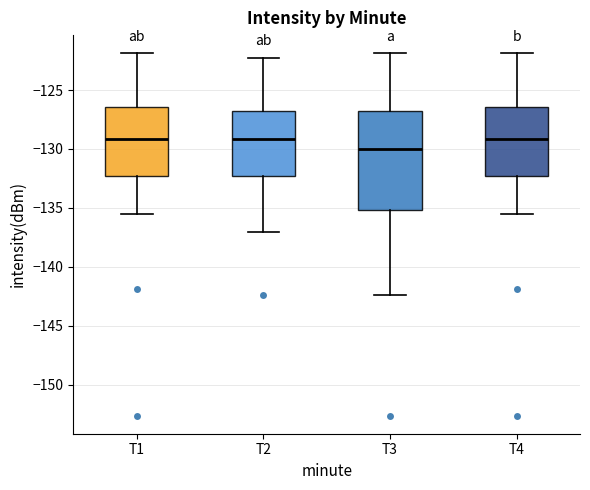

Reading left to right, transcribe this box plot: for each box, give where its median line is, the range the box spans, and where its two whiskers end, as read against the y-axis. The values are not printed on the chart, so give them approximately, as read against the axis.

T1: median -129.0, box -132.5 to -126.5, whiskers -135.5 to -122.0
T2: median -129.0, box -132.5 to -127.0, whiskers -137.0 to -122.5
T3: median -130.0, box -135.0 to -127.0, whiskers -142.5 to -122.0
T4: median -129.0, box -132.5 to -126.5, whiskers -135.5 to -122.0